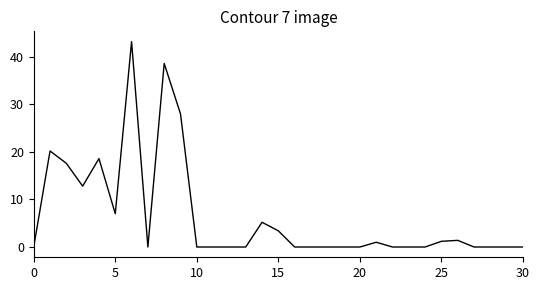

Is it true that the value at 30 is 0.0?

True